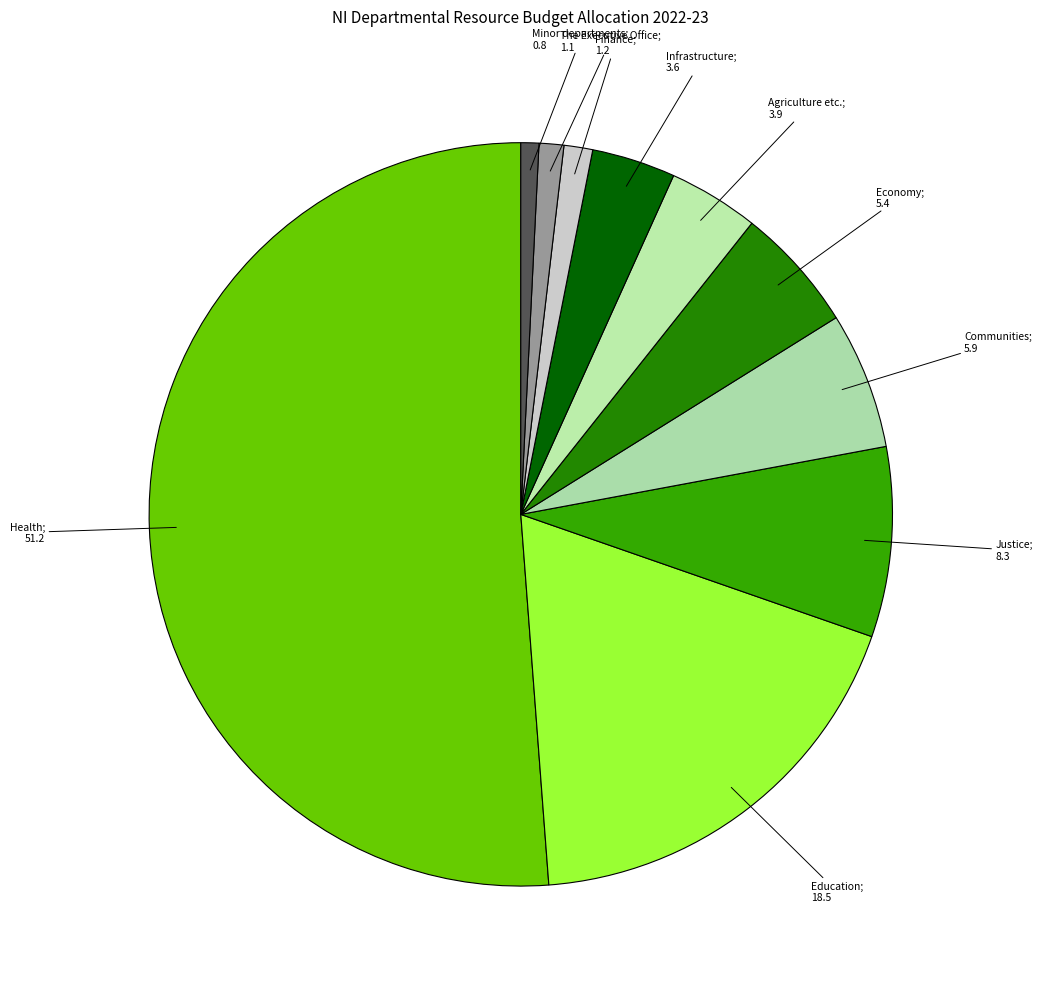

How many slices are in this pie chart?

10